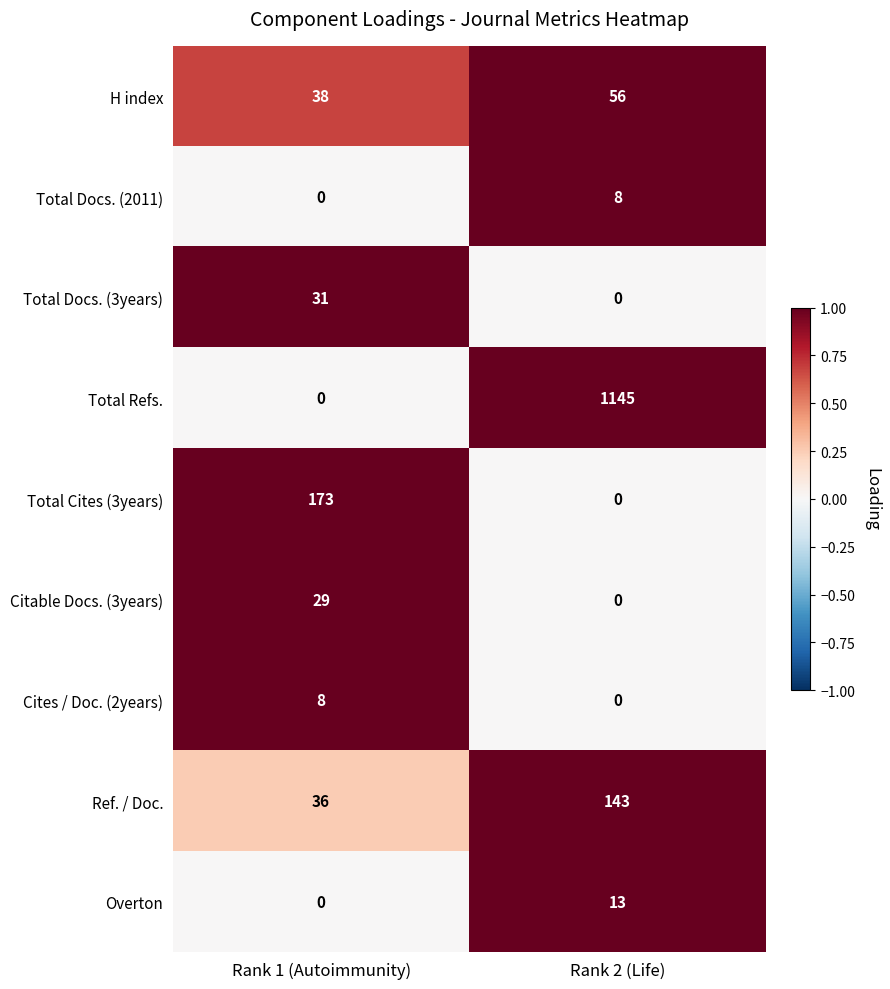

What is the difference between the maximum and minimum values in the Total Cites (3years) series?

173